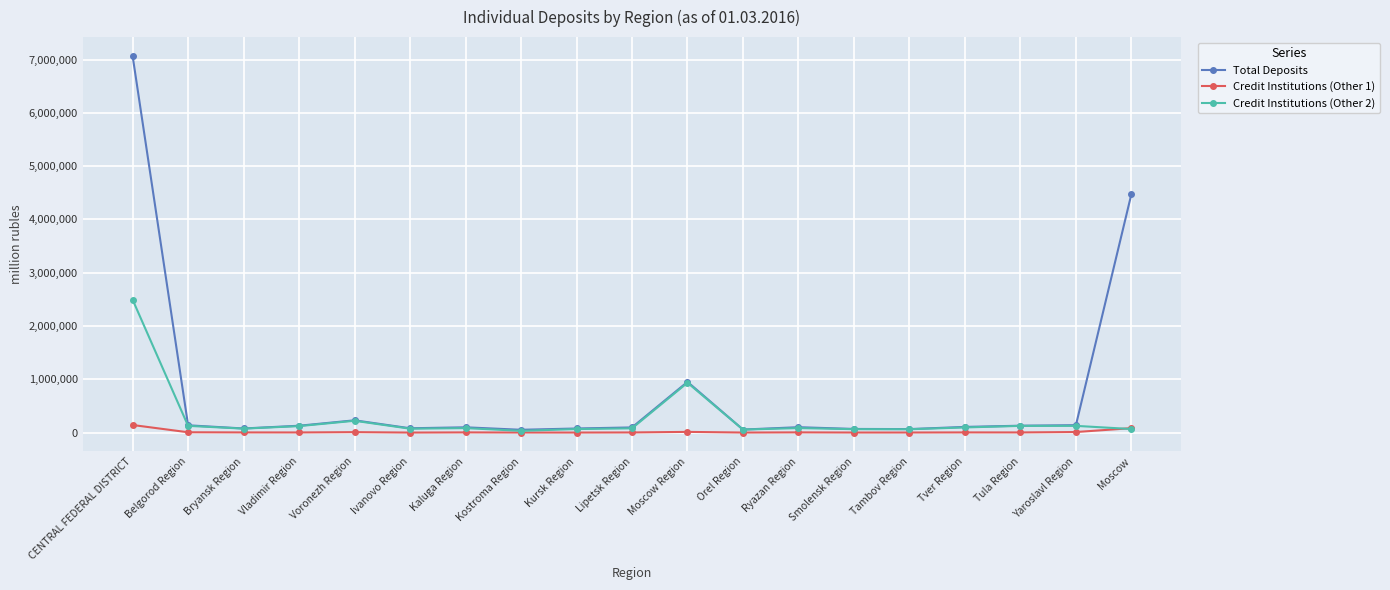

Rank the series by their maximum value, from lowest to highest.

Credit Institutions (Other 1), Credit Institutions (Other 2), Total Deposits